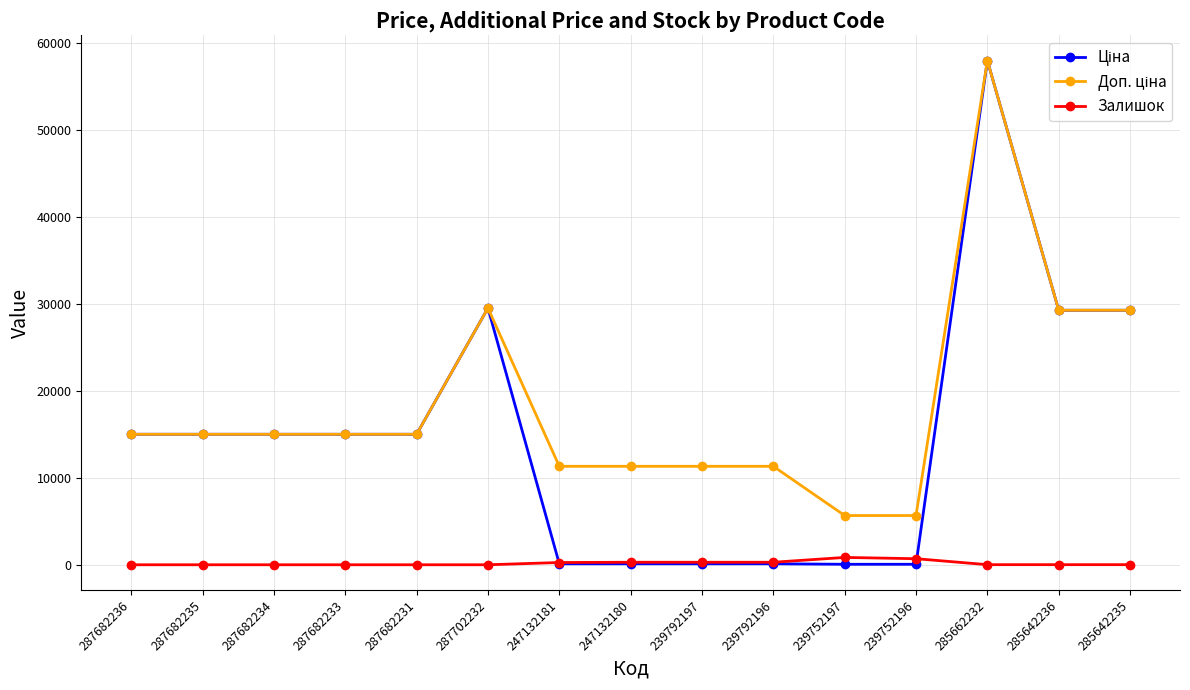

What is the total value across all series at 287682233?

30038.4